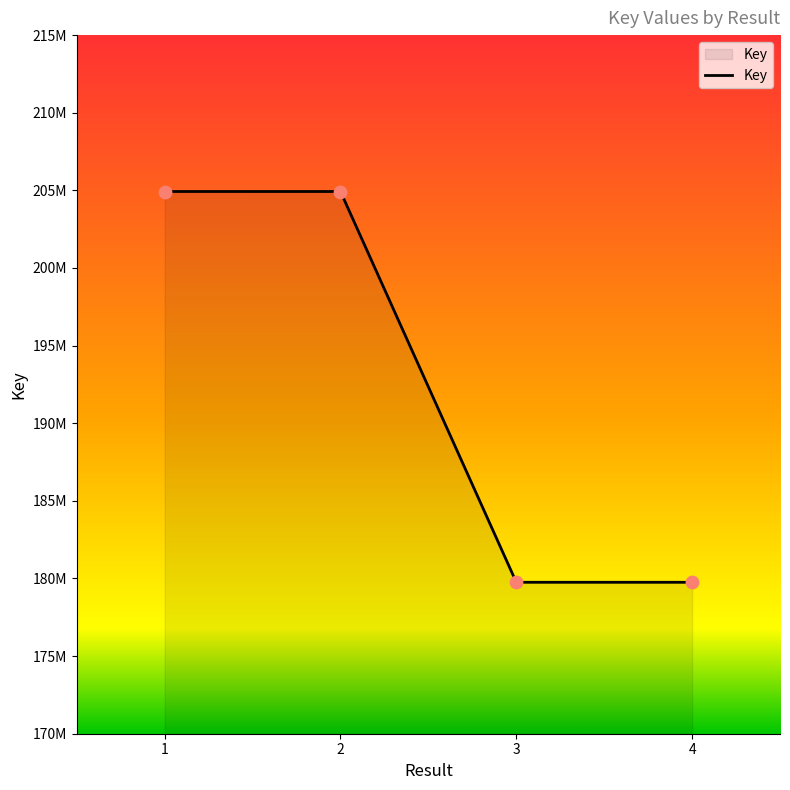

Does the chart have visible grid lines?

No